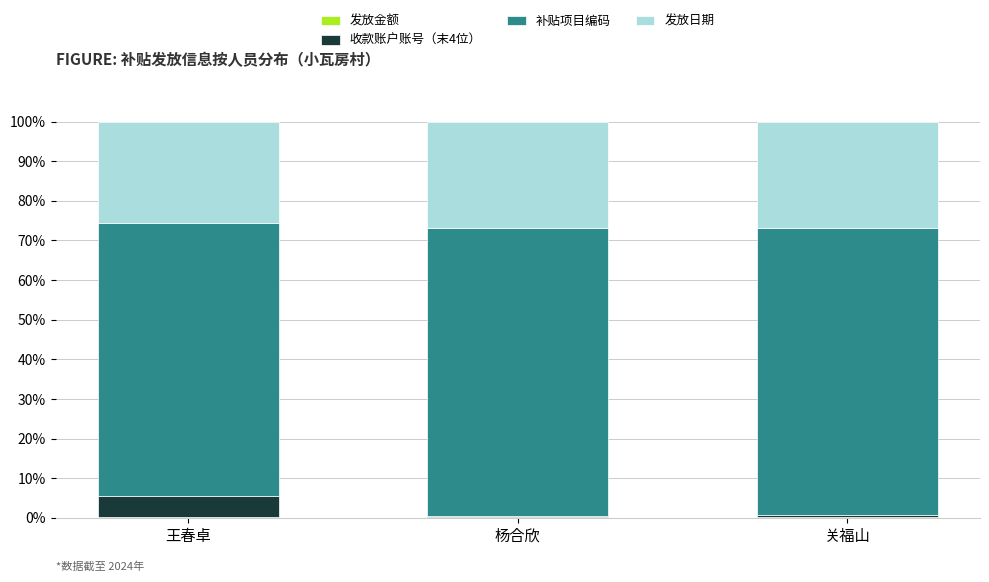

How many data points does each series have?

3